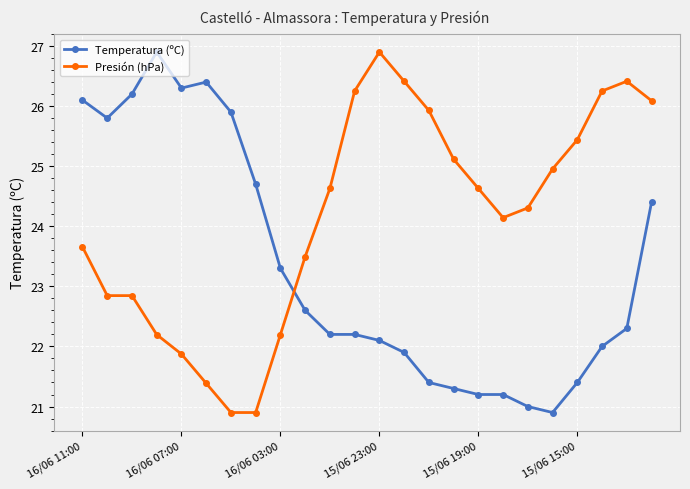

List the series in order of their overall mean, highest first.

Presión (hPa), Temperatura (ºC)